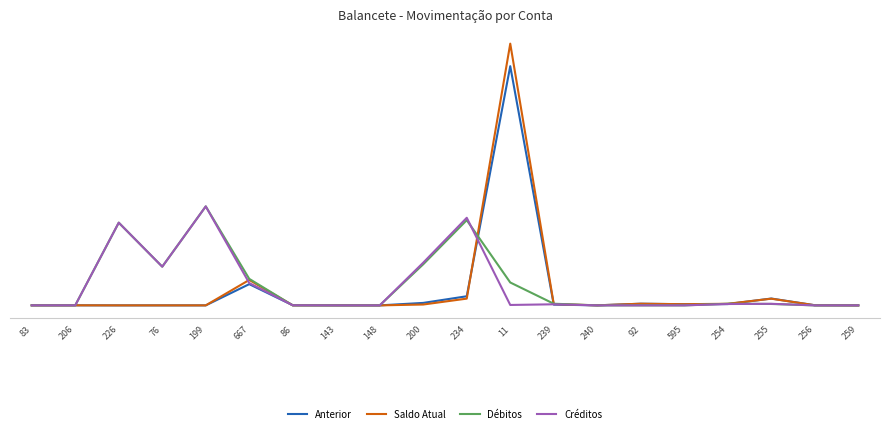

Between which two adjacent categories do Débitos and Créditos first intersect?

667 and 86